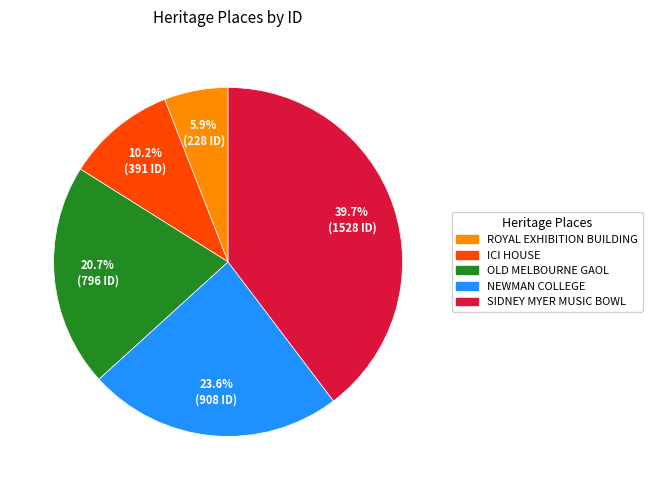

Which category has the smallest portion of the pie?

ROYAL EXHIBITION BUILDING